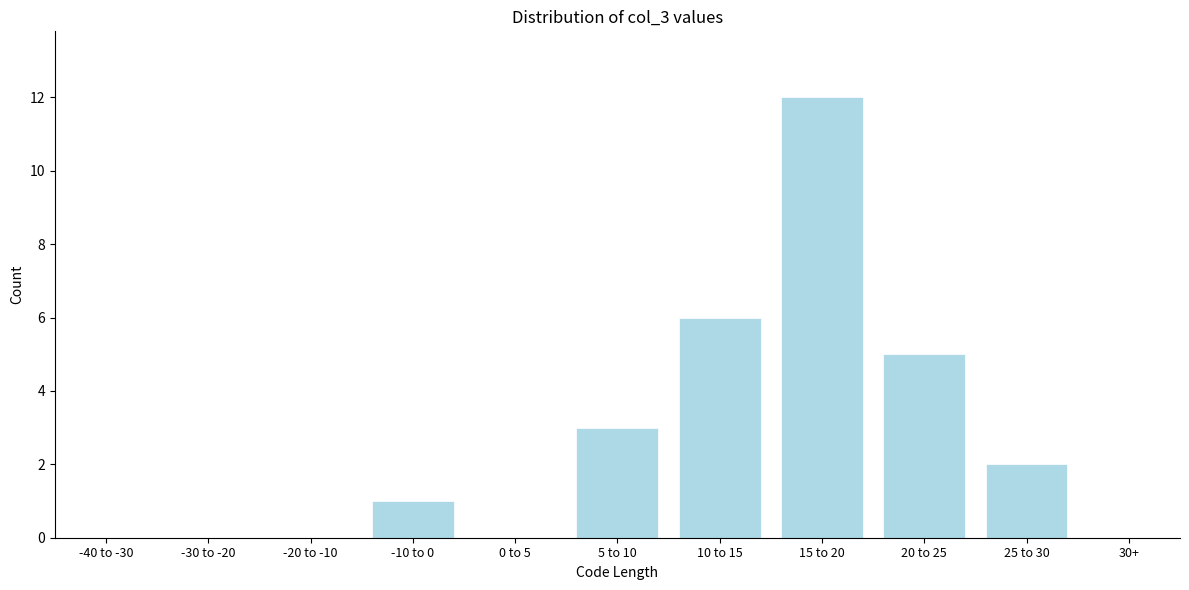

Reading left to right, list all the values displayed in this chart.

-40 to -30=0	-30 to -20=0	-20 to -10=0	-10 to 0=1	0 to 5=0	5 to 10=3	10 to 15=6	15 to 20=12	20 to 25=5	25 to 30=2	30+=0